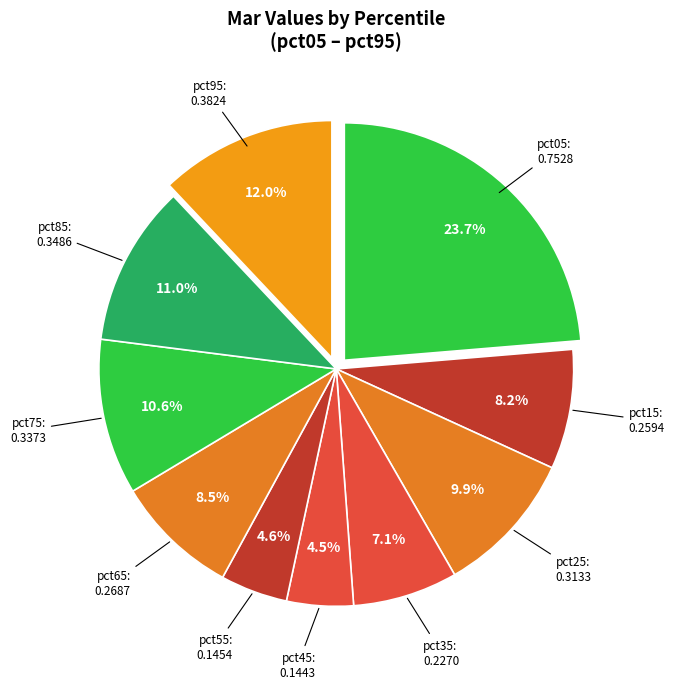

To the nearest percent, what is the difference between the largest and smallest slice percentages?

19%